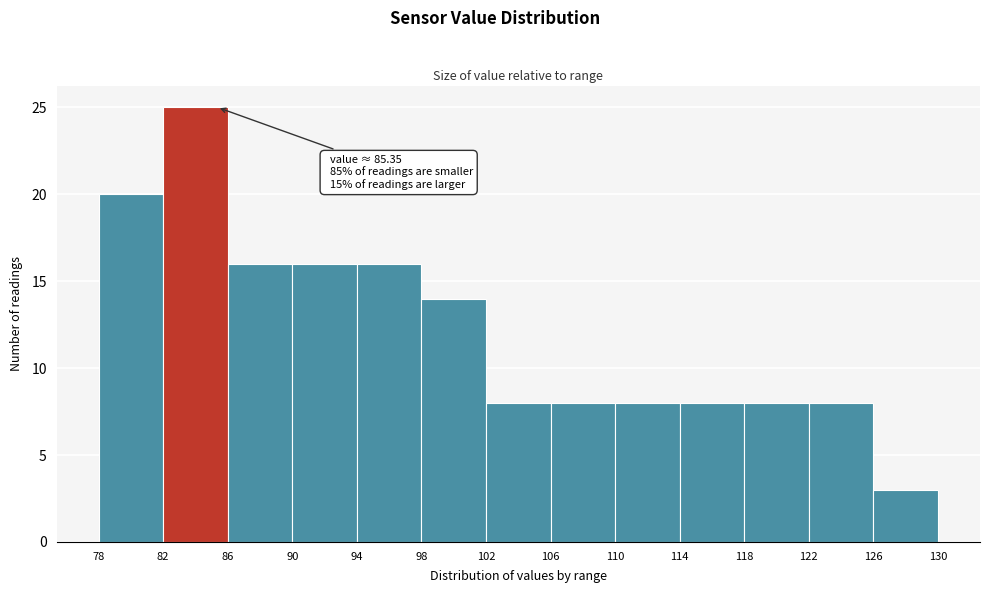

Which range on the x-axis has the tallest bar?

82 to 86